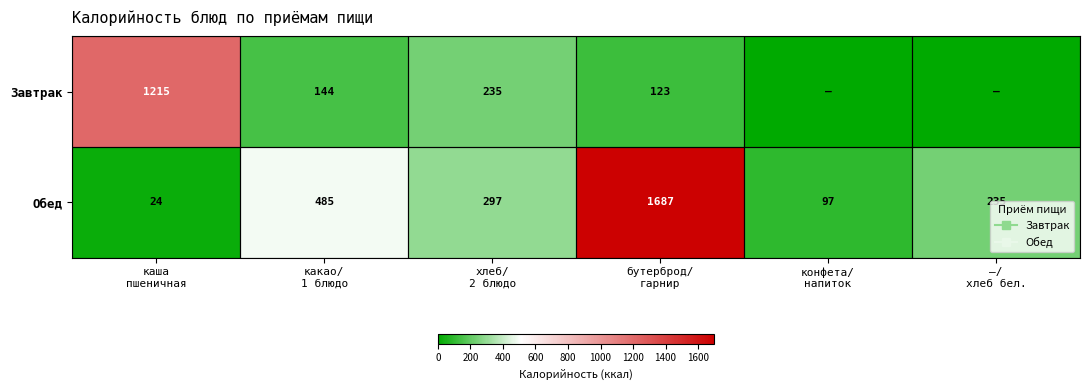

What is the difference between the maximum and minimum values in the Обед series?

1663